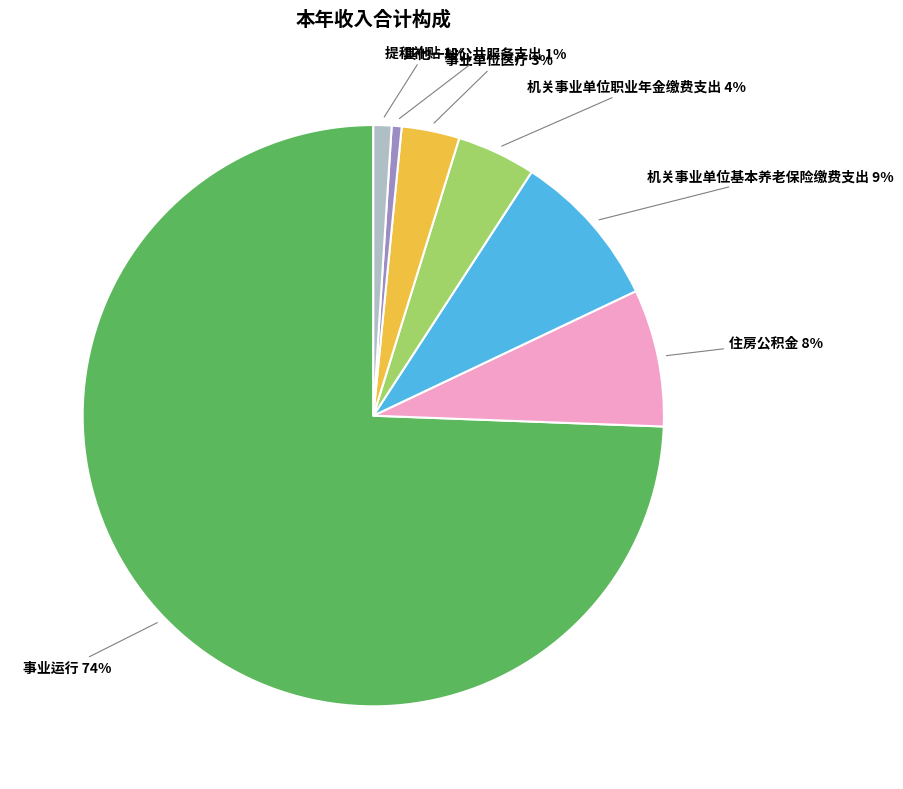

Count the number of slices in the pie.

7